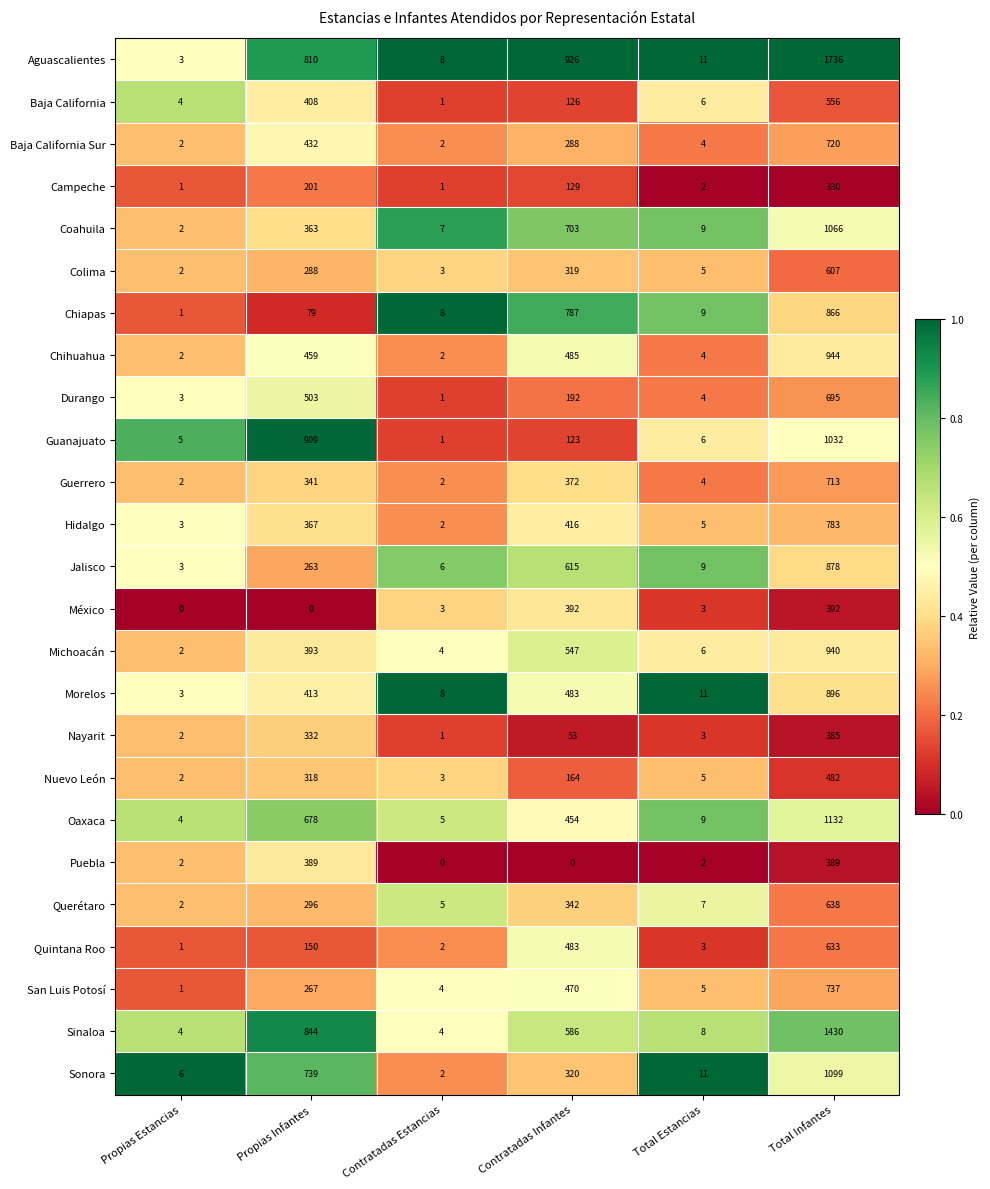

Rank the series at Total Infantes from lowest to highest value.

Campeche, Nayarit, Puebla, México, Nuevo León, Baja California, Colima, Quintana Roo, Querétaro, Durango, Guerrero, Baja California Sur, San Luis Potosí, Hidalgo, Chiapas, Jalisco, Morelos, Michoacán, Chihuahua, Guanajuato, Coahuila, Sonora, Oaxaca, Sinaloa, Aguascalientes